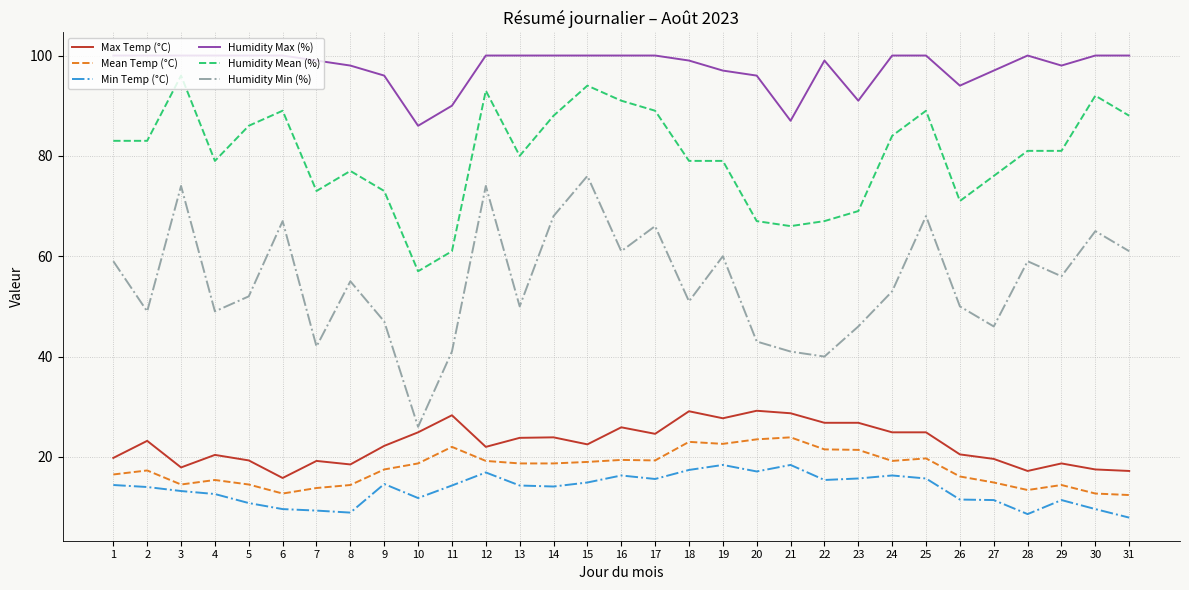

Is the value of Humidity Max (%) at 31 greater than the value of Humidity Min (%) at 26?

Yes